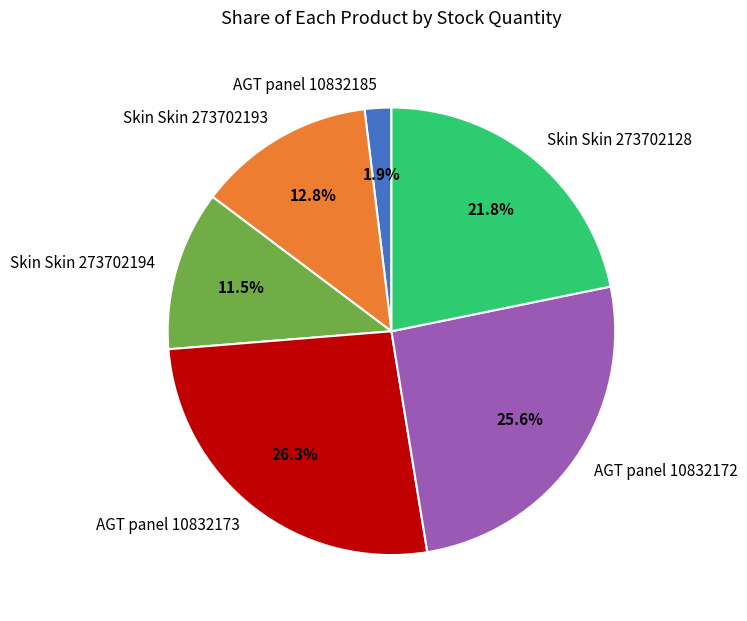

Is there a majority slice in this chart?

No